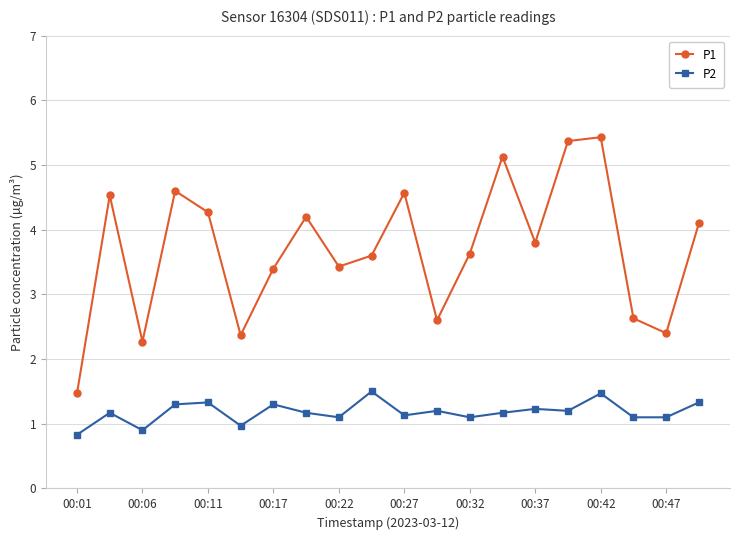

How many data points in P2 are less than 1?

3